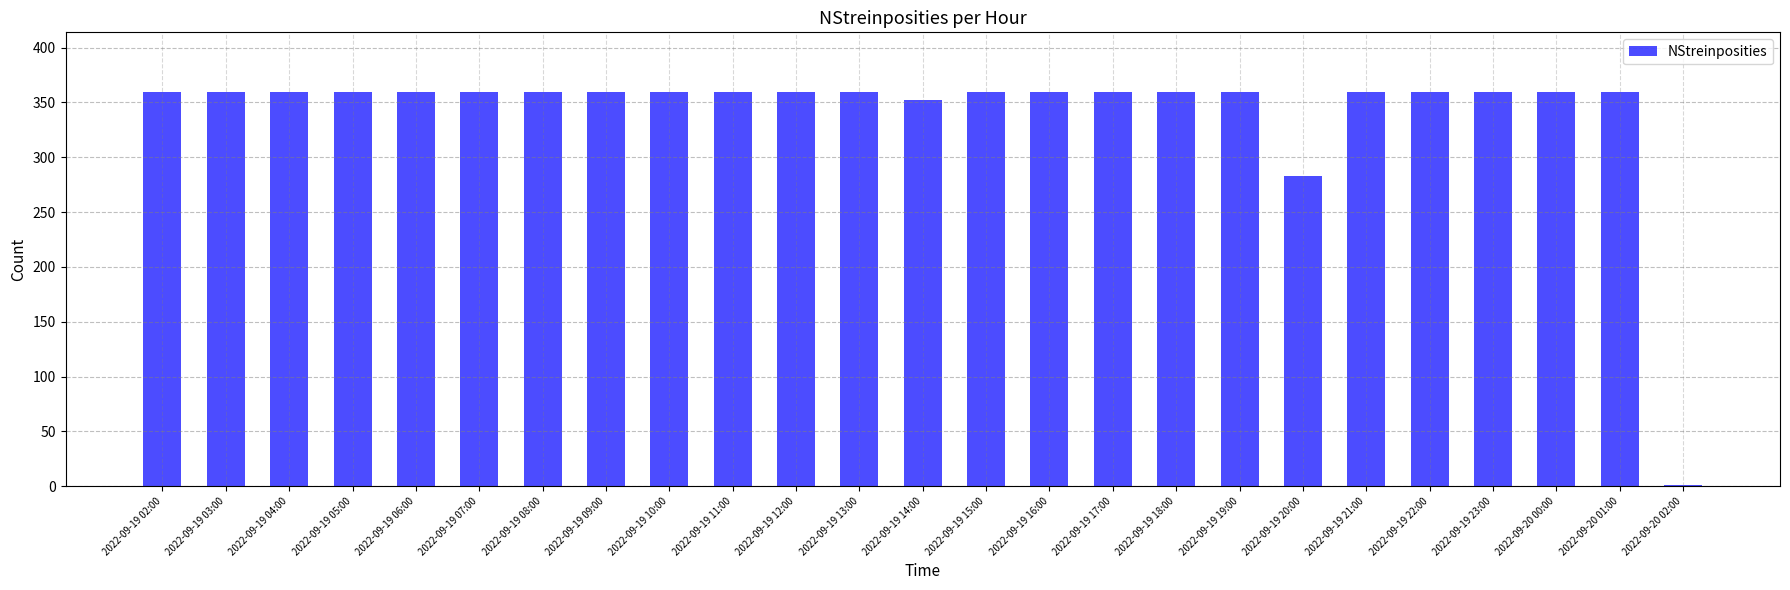

How many categories are shown in the chart?

25